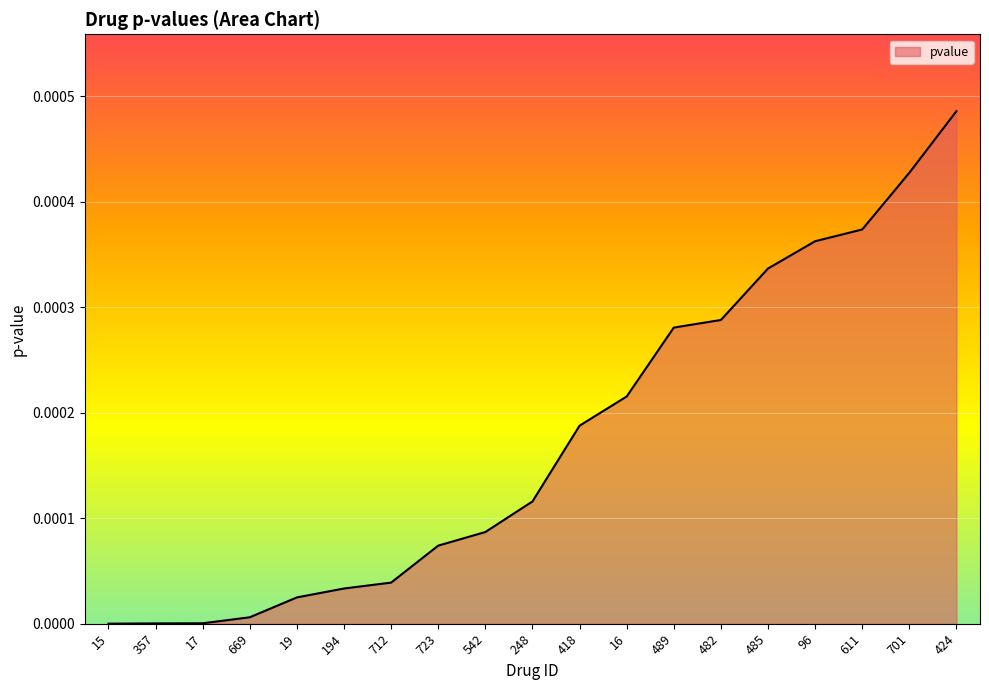

What position from the left is 723?

8